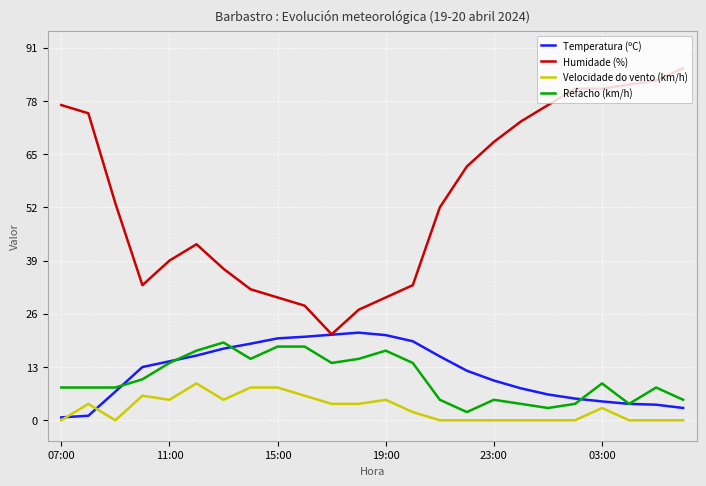

Which series has the largest total across all categories?

Humidade (%)